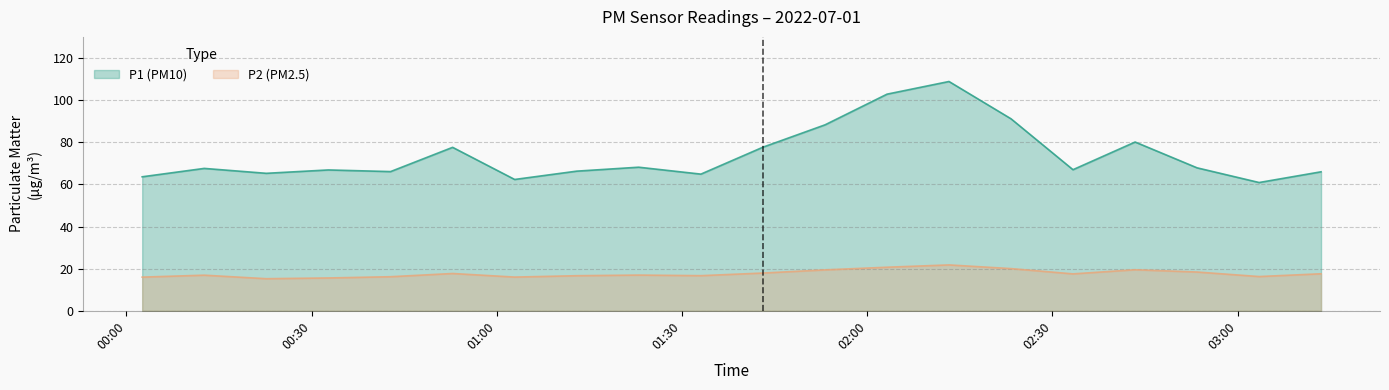

Reading left to right, list all the values displayed in this chart.

P1: 63.6	67.6	65.2	66.8	66.1	77.6	62.3	66.3	68.2	64.9	77.7	88.3	102.8	108.8	91.1	67.0	80.1	67.8	60.9	66.0
P2: 16.0	16.9	15.2	15.6	16.2	17.7	16.0	16.6	16.9	16.7	17.9	19.4	20.7	21.8	20.0	17.5	19.5	18.4	16.2	17.6